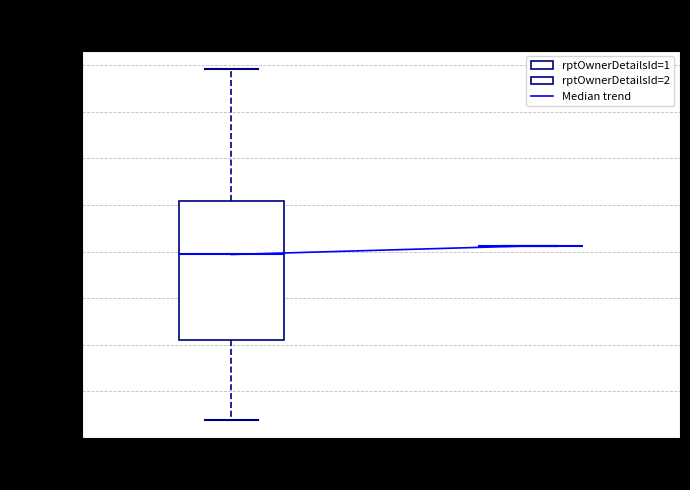

Which box is the tallest, from its lower edge to its upper edge?

rptOwnerDetailsId=1